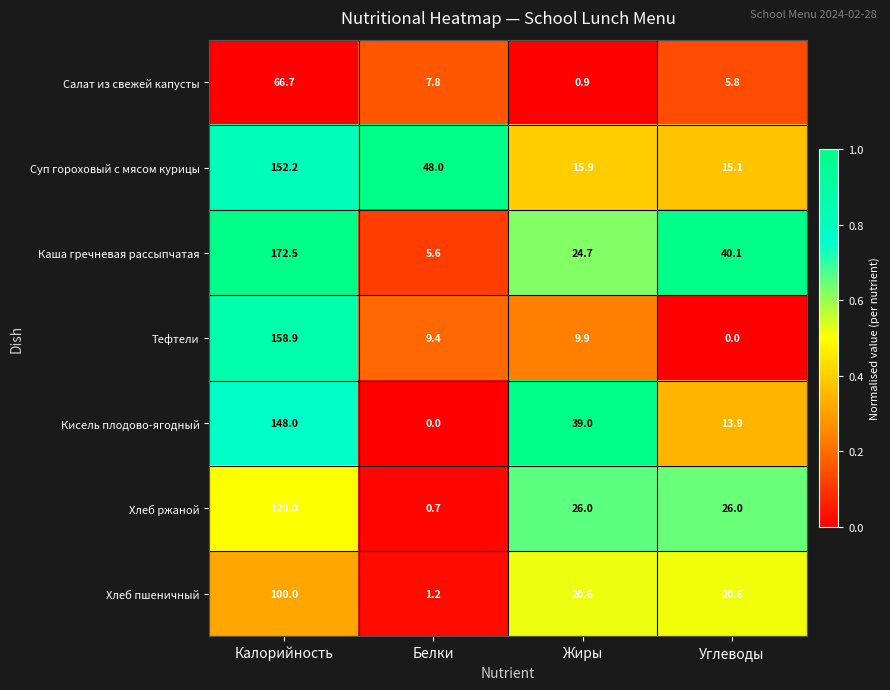

Which series has the largest range (max minus min)?

Каша гречневая рассыпчатая